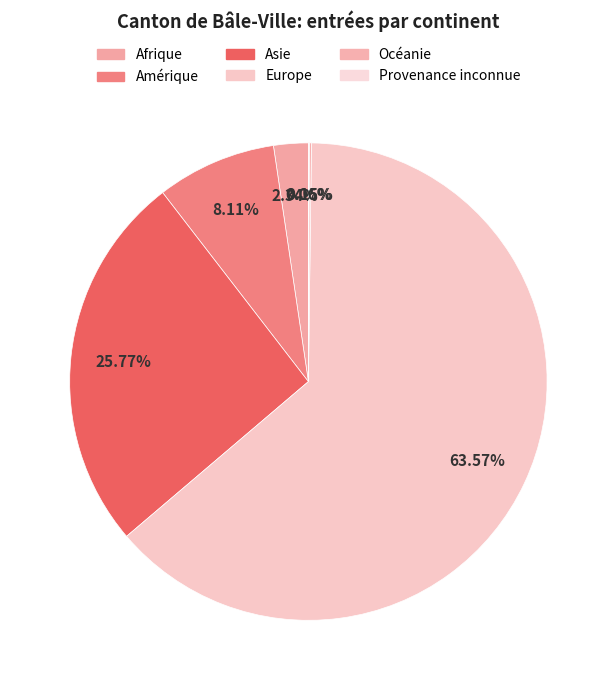

What is the largest slice in the pie chart?

Europe